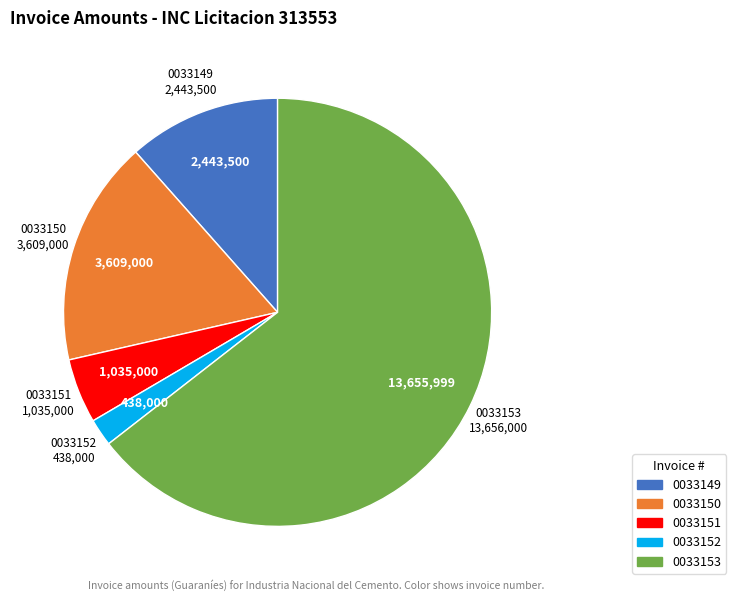

Does any single category account for the majority?

Yes